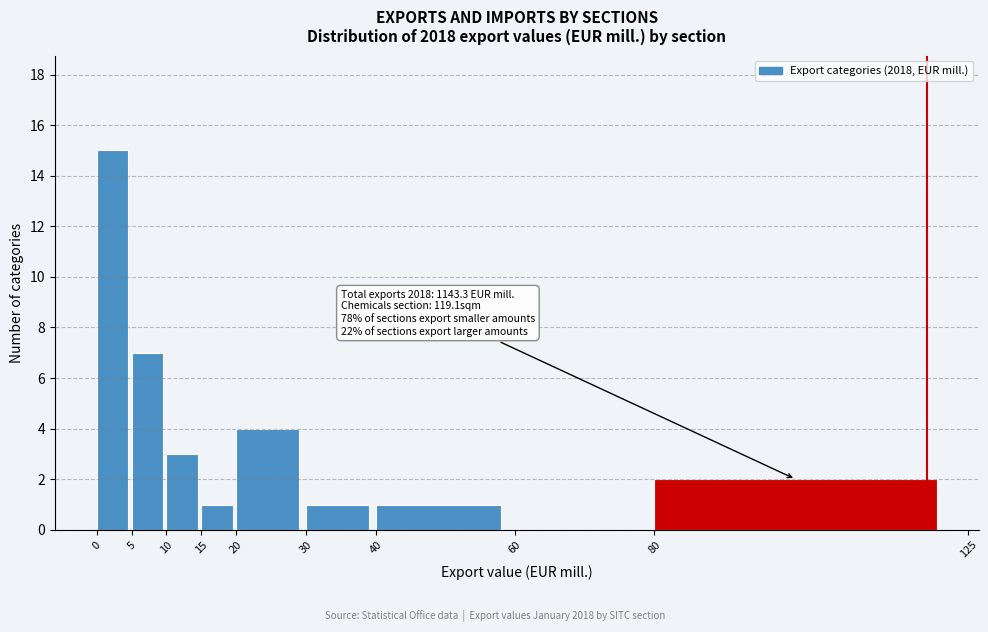

Over which range of the x-axis is the bar tallest?

0 to 5